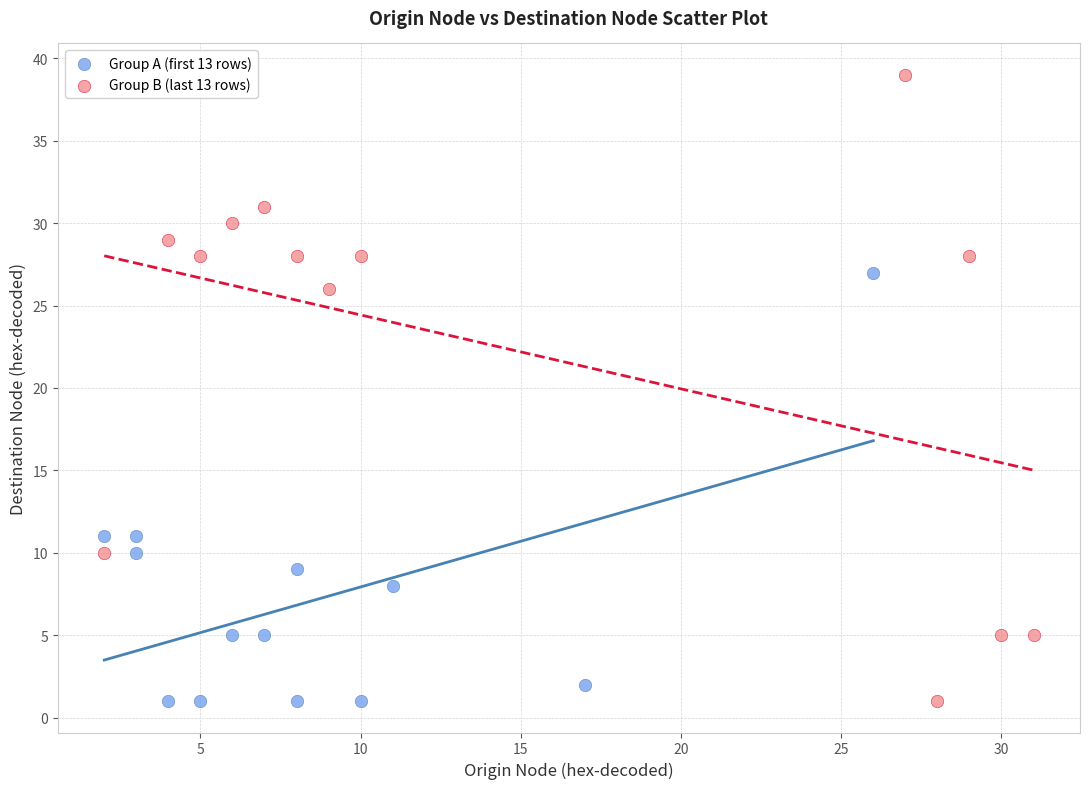

Which series contains the highest Y value?

Group B (last 13 rows)